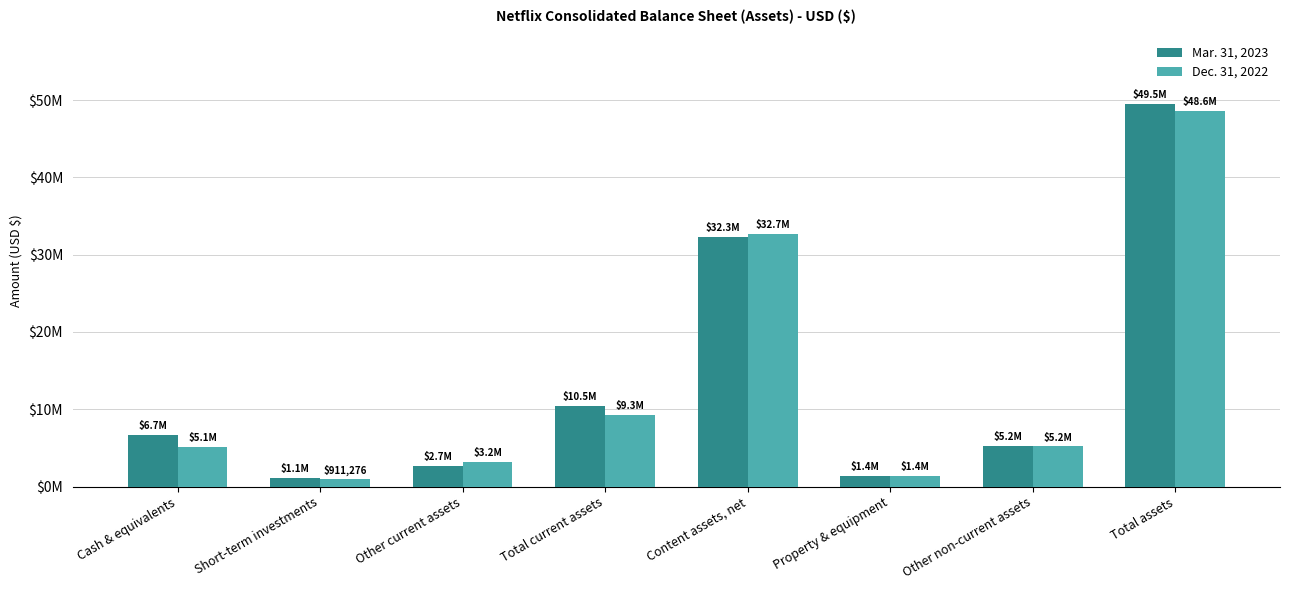

What are all the series names shown in the legend?

Mar. 31, 2023, Dec. 31, 2022